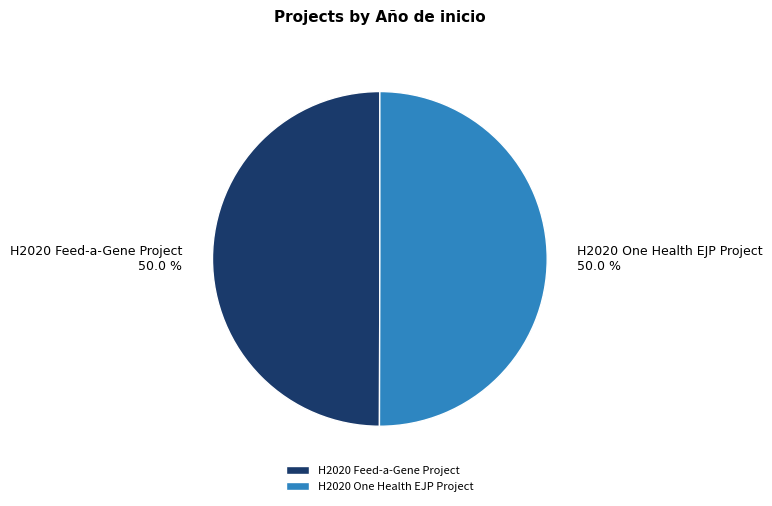

How many segments does this pie chart have?

2